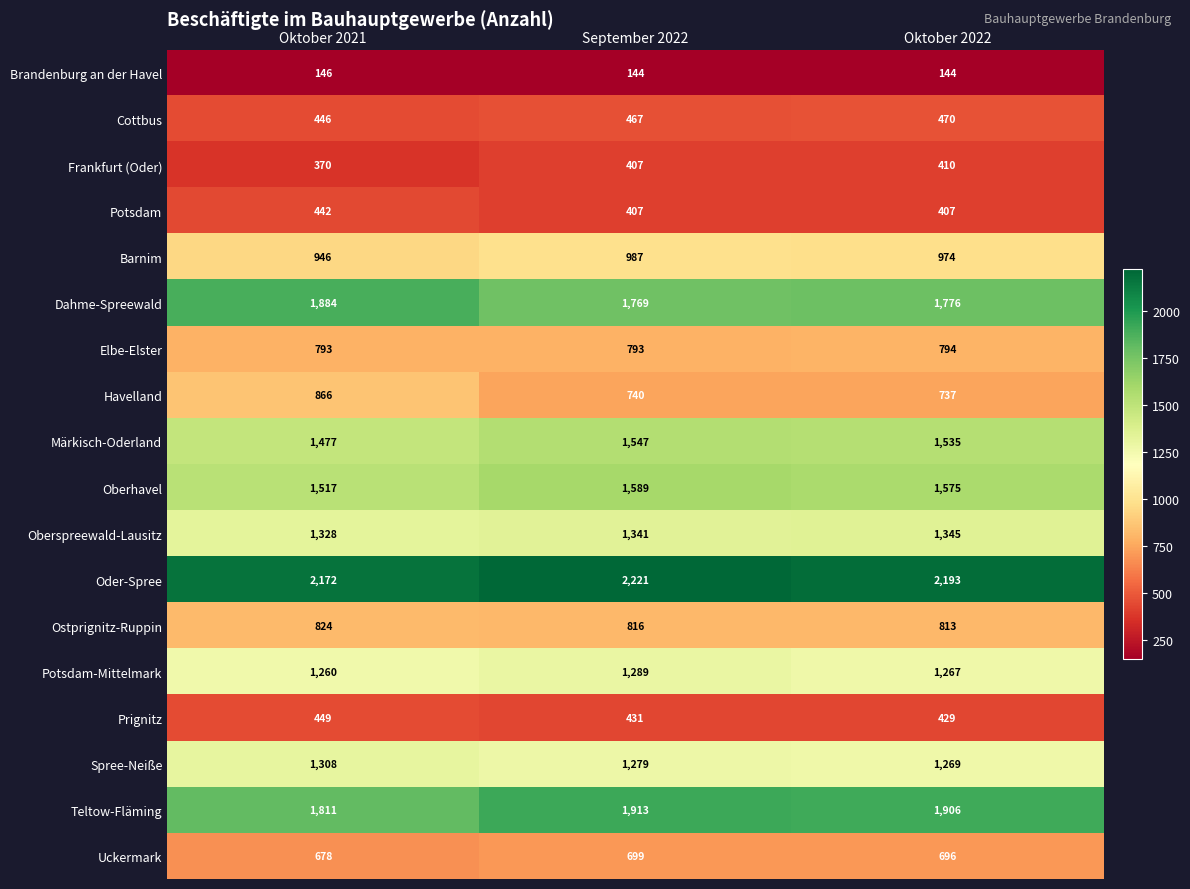

Count the number of data series in this chart.

18